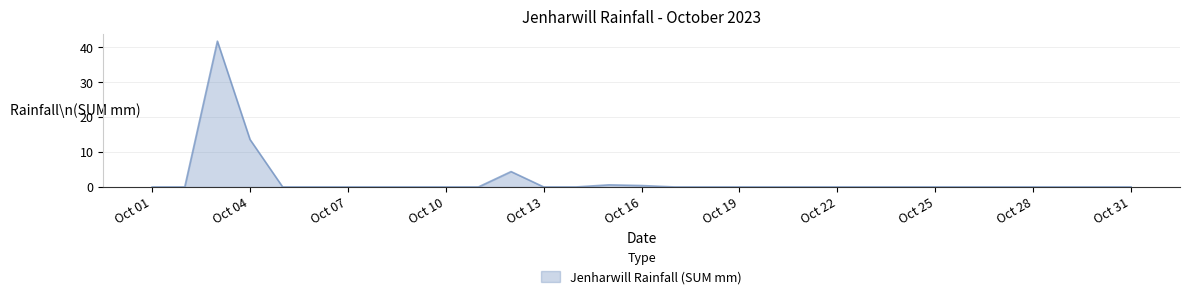

What is the maximum value shown in the chart?

41.8